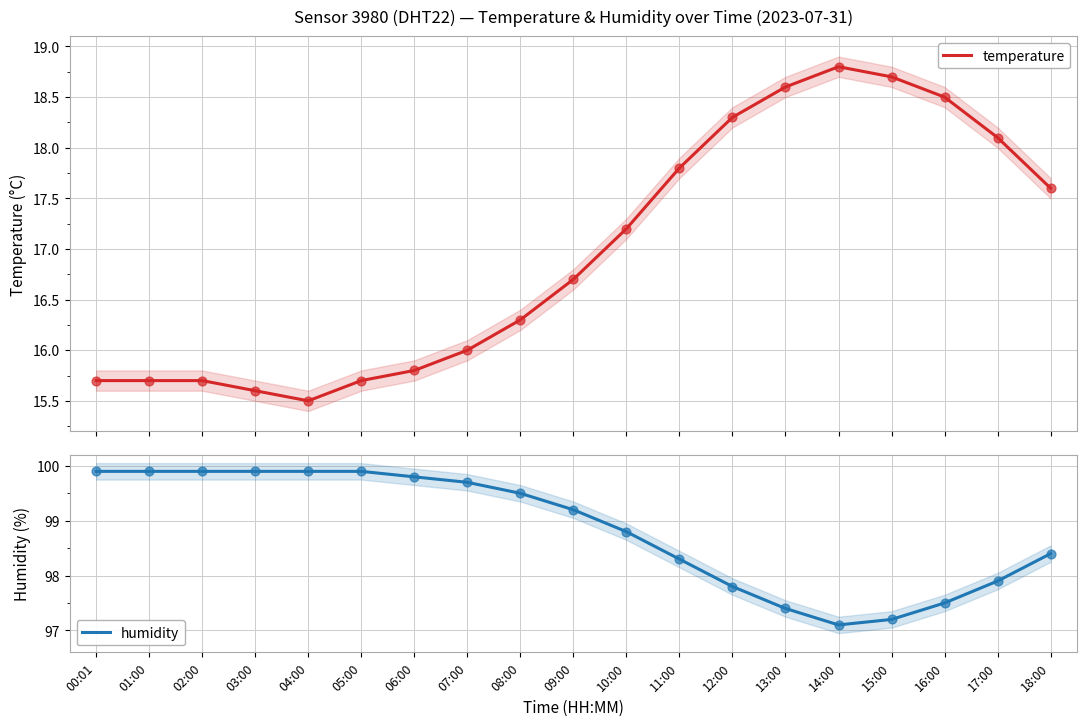

At which category is the sum across all series the highest?

11:00